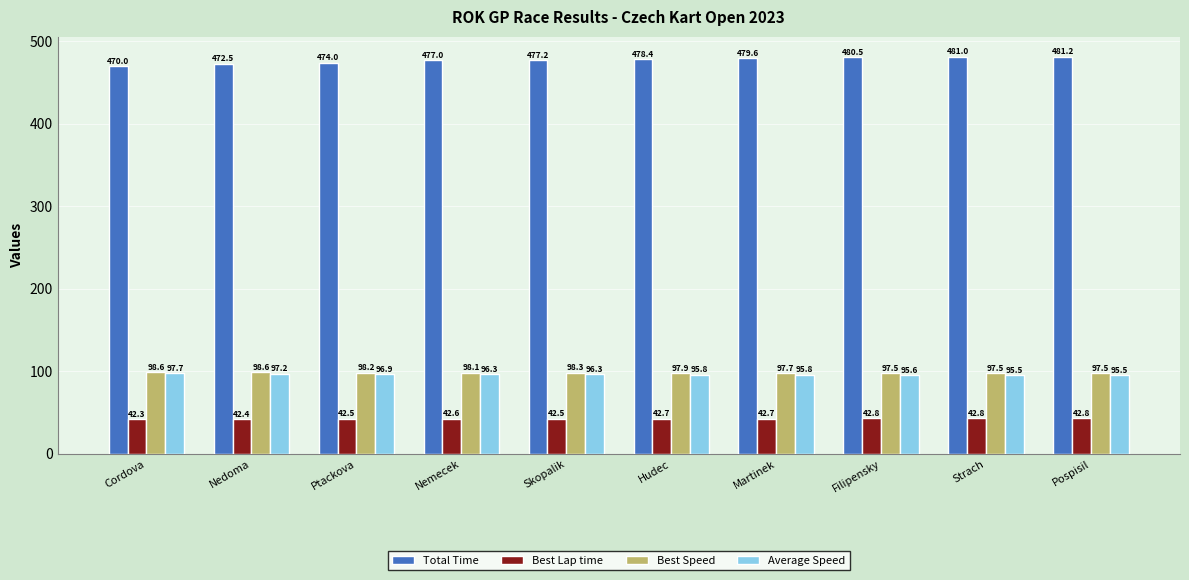

At Pospisil, list the series in order from largest to smallest.

Total Time, Best Speed, Average Speed, Best Lap time